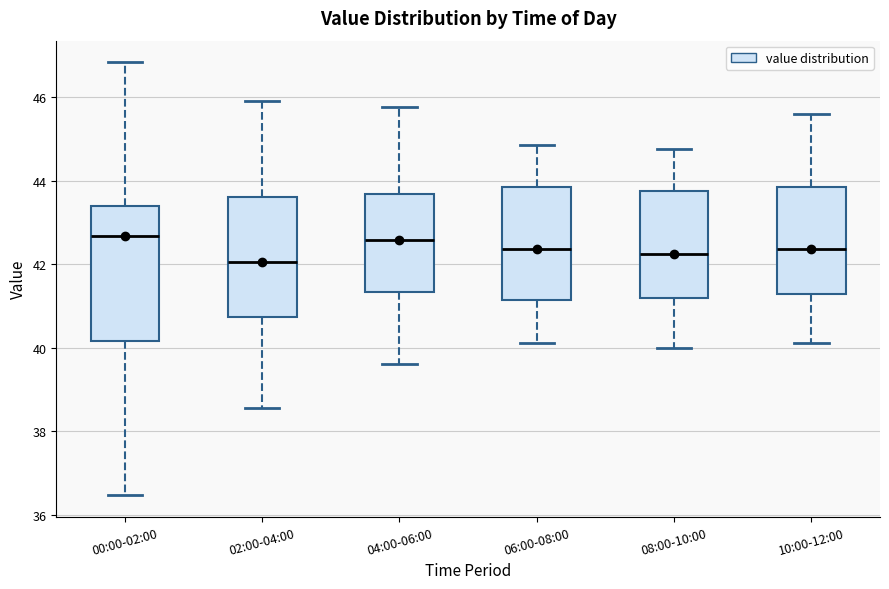

Comparing the boxes themselves (not the whiskers), which one is the tallest?

00:00-02:00